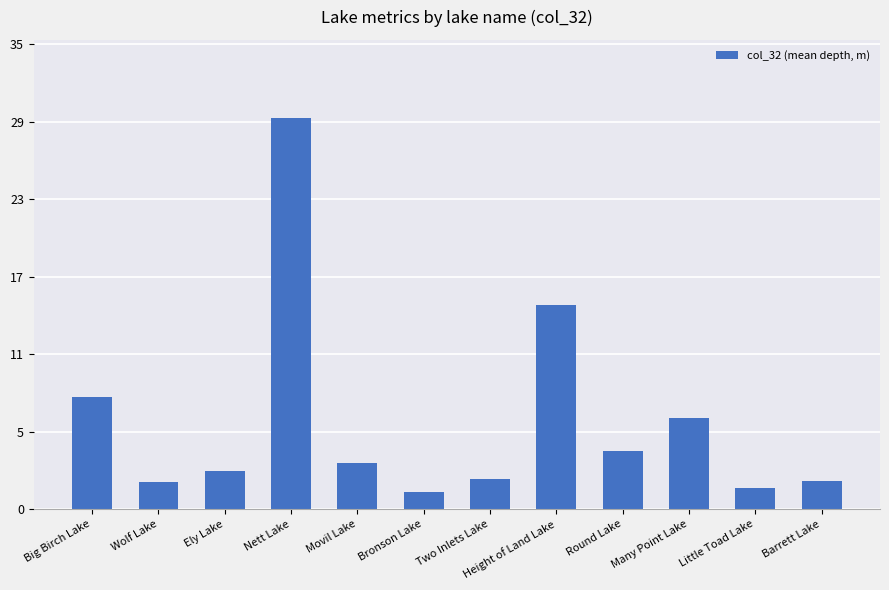

Are the bars horizontal?

No